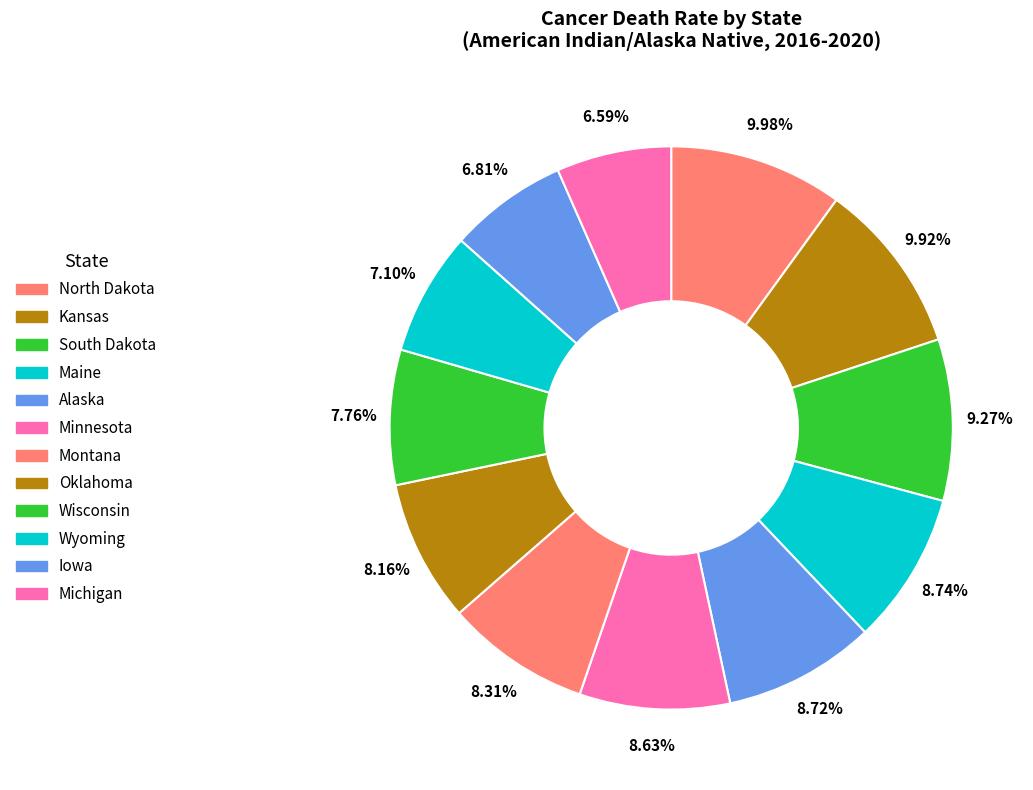

How many segments does this pie chart have?

12